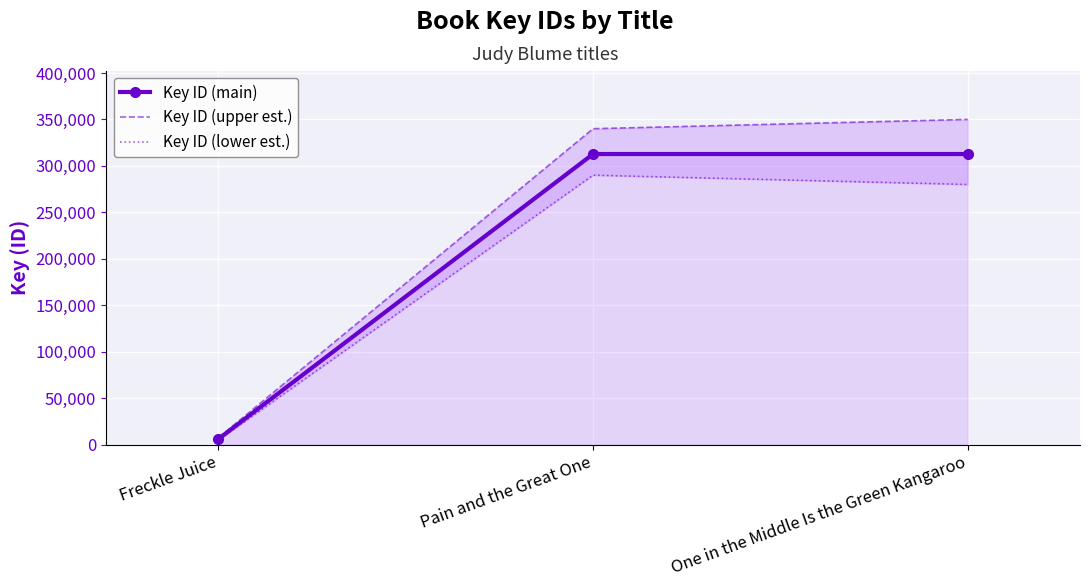

Reading right to left, what are all the values shown in this chart?

Key ID (main): One in the Middle Is the Green Kangaroo=312739	Pain and the Great One=312749	Freckle Juice=6152
Key ID (upper est.): One in the Middle Is the Green Kangaroo=350000	Pain and the Great One=340000	Freckle Juice=7500
Key ID (lower est.): One in the Middle Is the Green Kangaroo=280000	Pain and the Great One=290000	Freckle Juice=5000